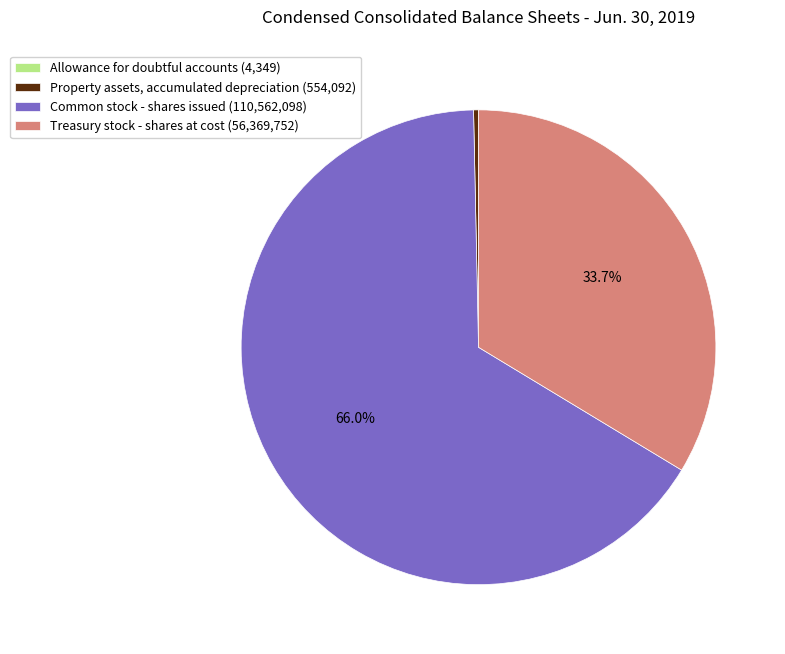

Which slice is the largest?

Common stock - shares issued